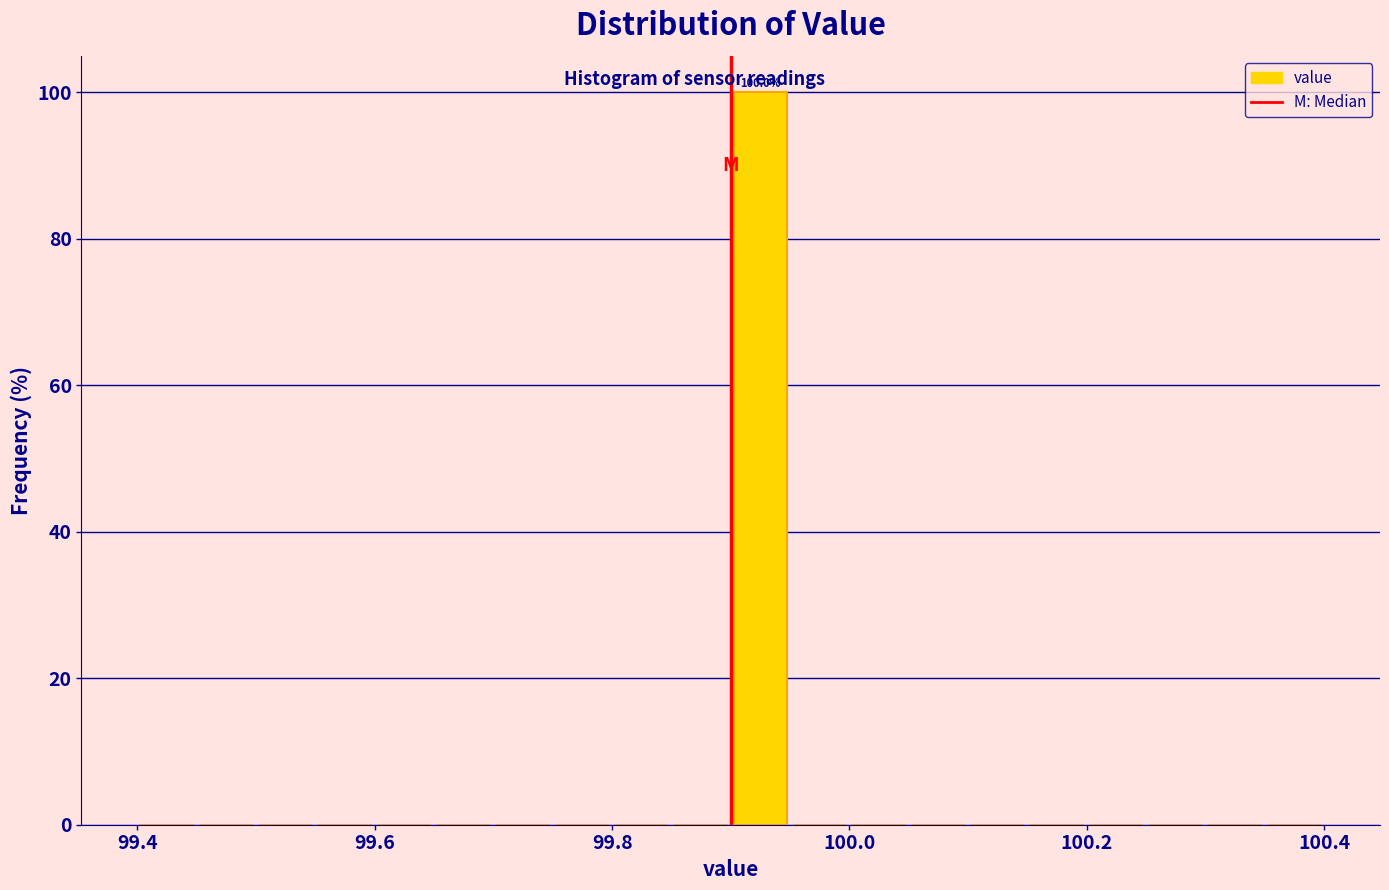

Read against the x-axis, roughly where is the centre of the tallest bar?

99.92